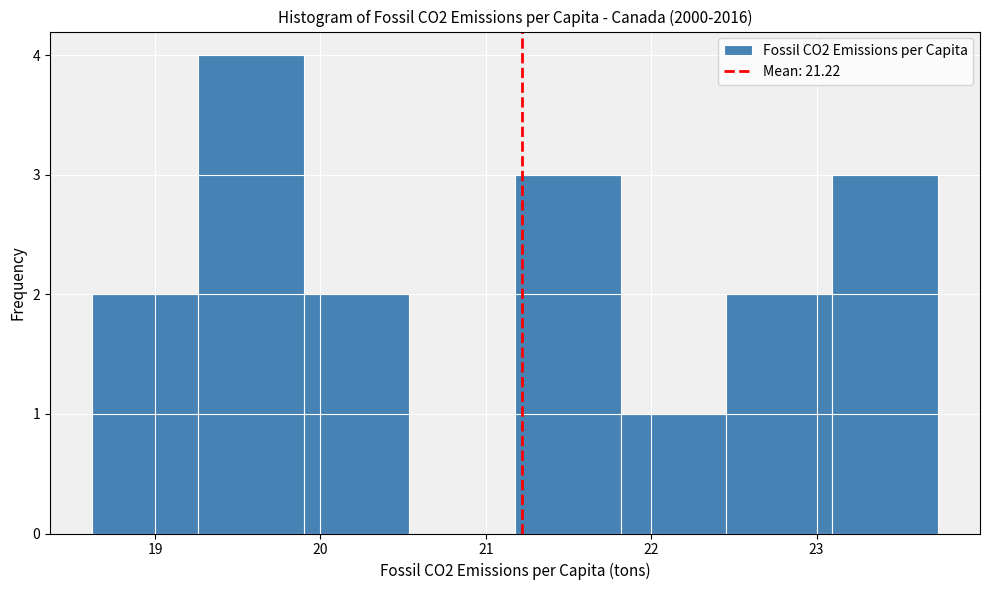

Over which range of the x-axis is the bar tallest?

19.3 to 19.9